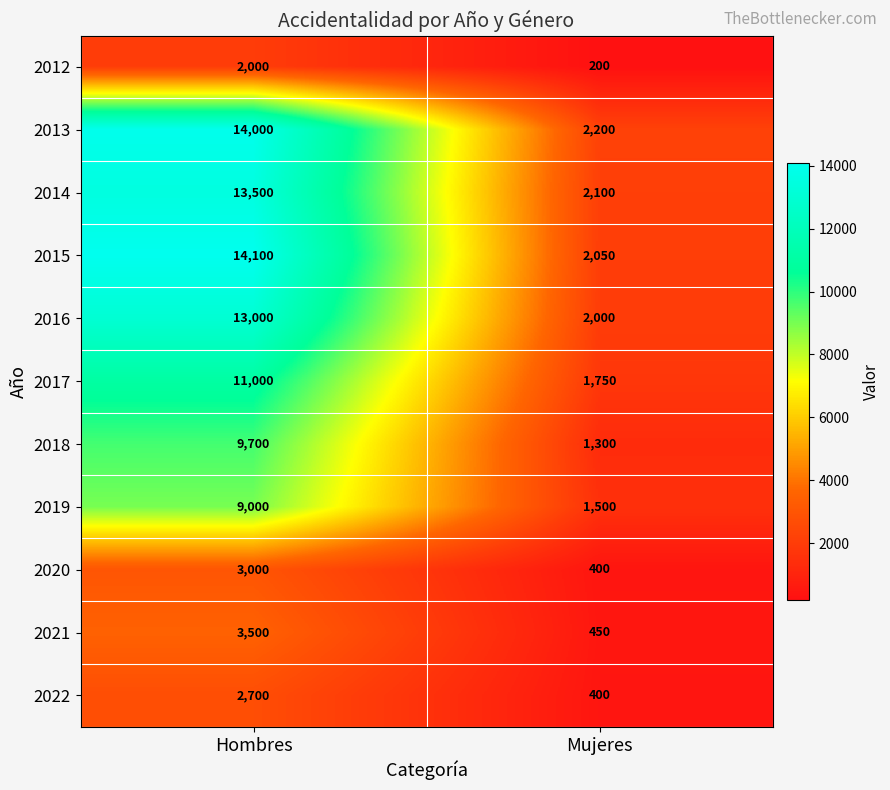

What is the total value across all series at Mujeres?

14350